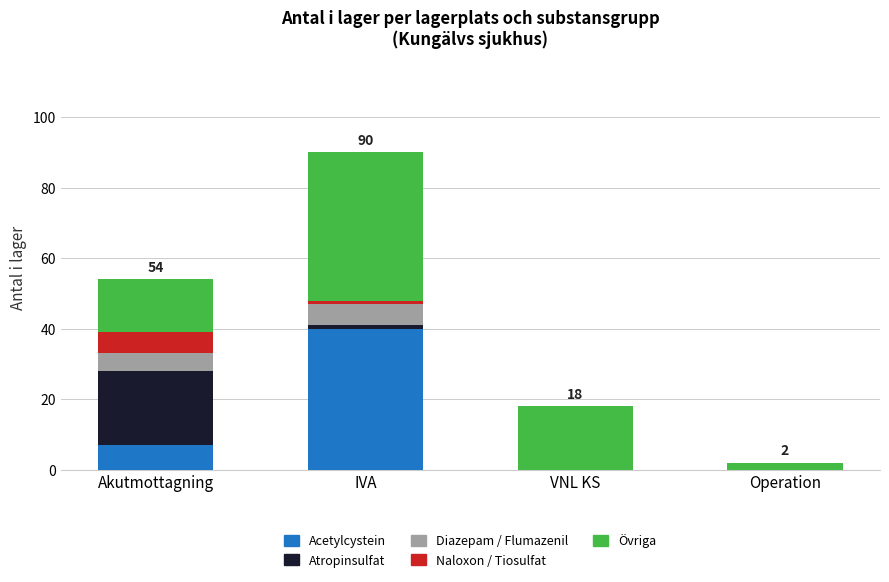

What is the total value across all series at VNL KS?

18